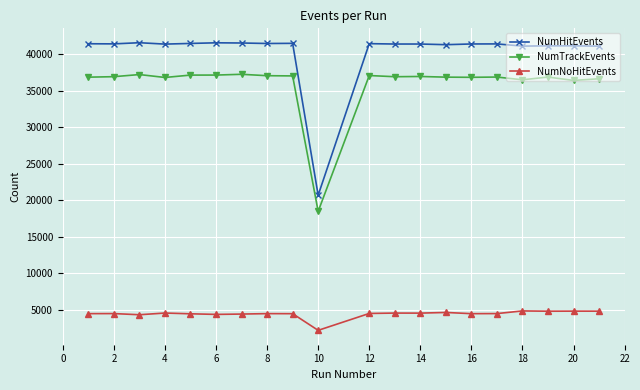

True or false: NumHitEvents has more than 2 interior local peaks.

True